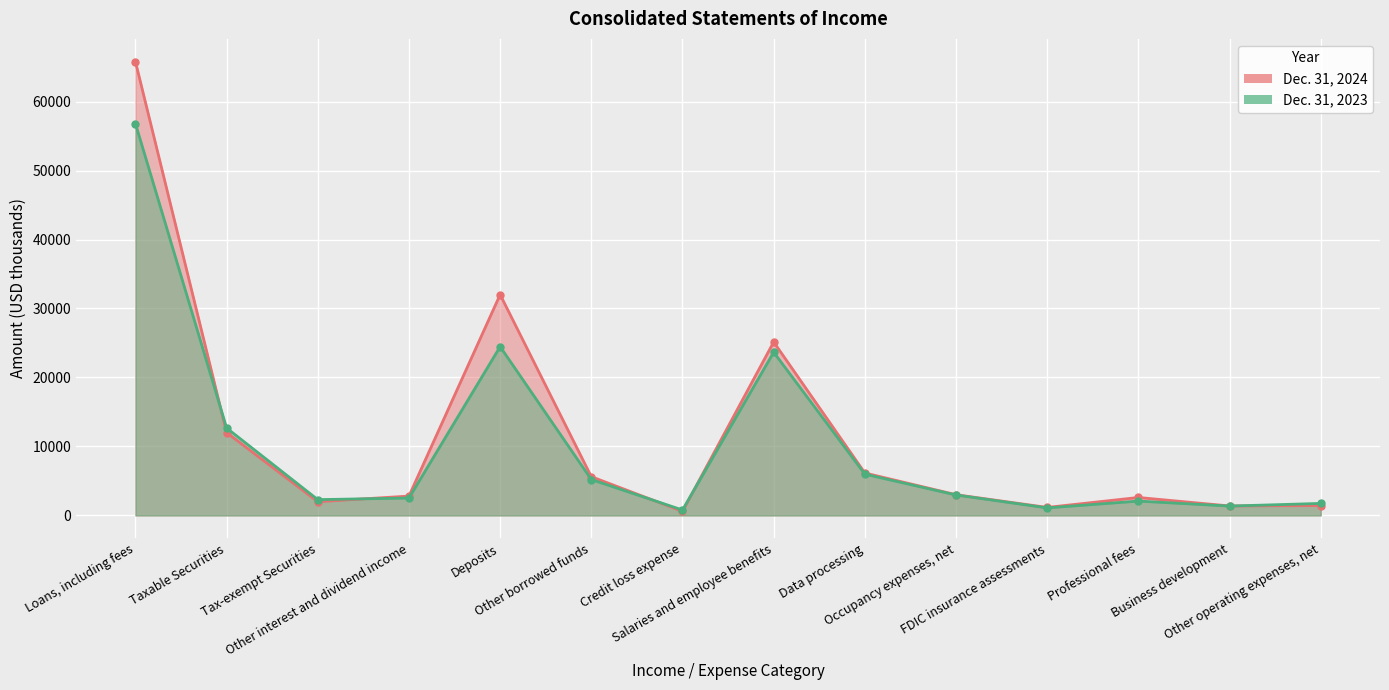

What is the sum of the Dec. 31, 2024 values at Tax-exempt Securities and Other borrowed funds?

7614